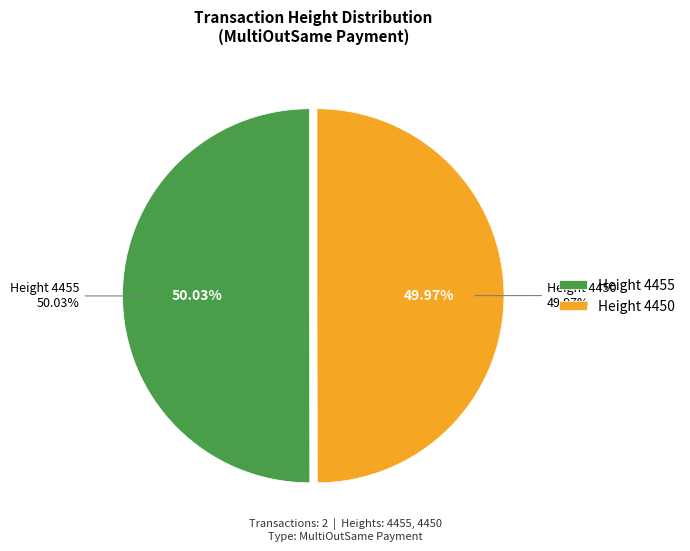

Is it true that 4450 is 58% of the pie?

False